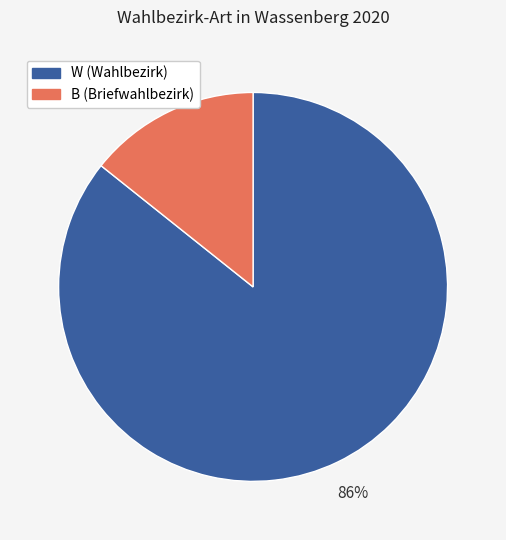

What is the largest slice in the pie chart?

W